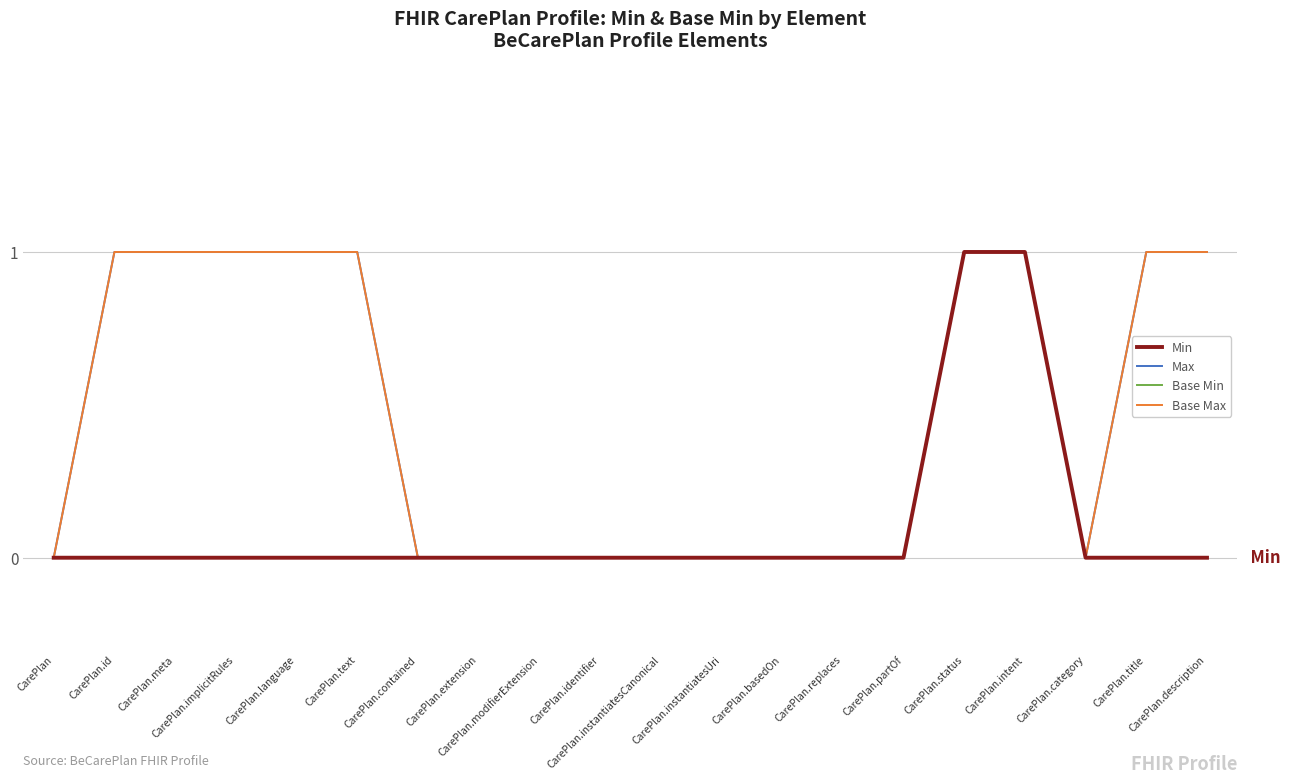

Is it true that Base Min equals 0 at CarePlan.identifier?

True